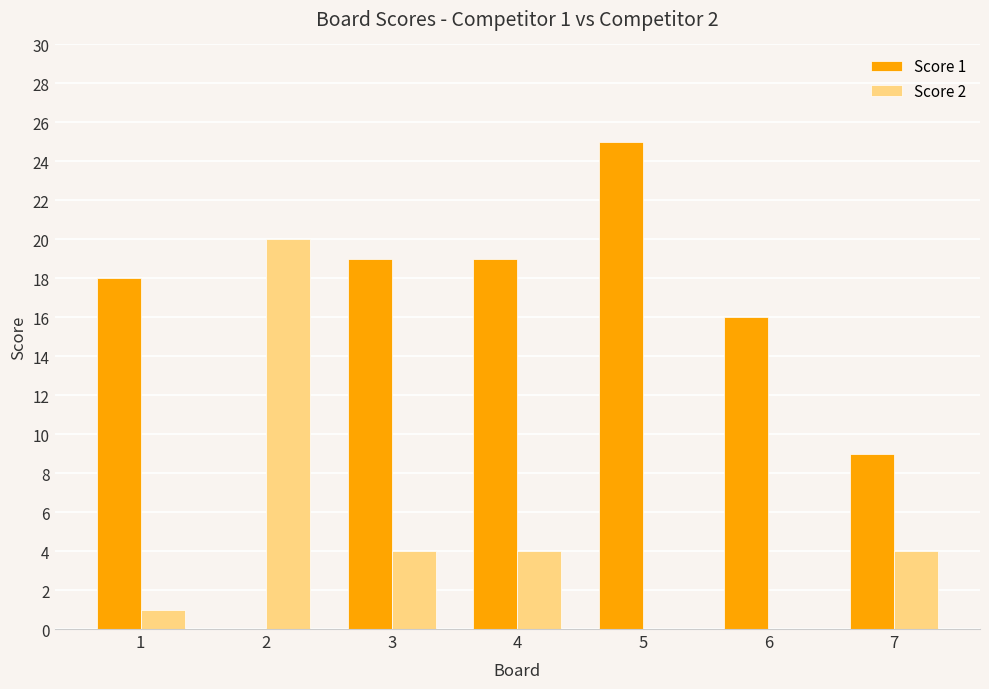

Which series has the largest total across all categories?

Score 1